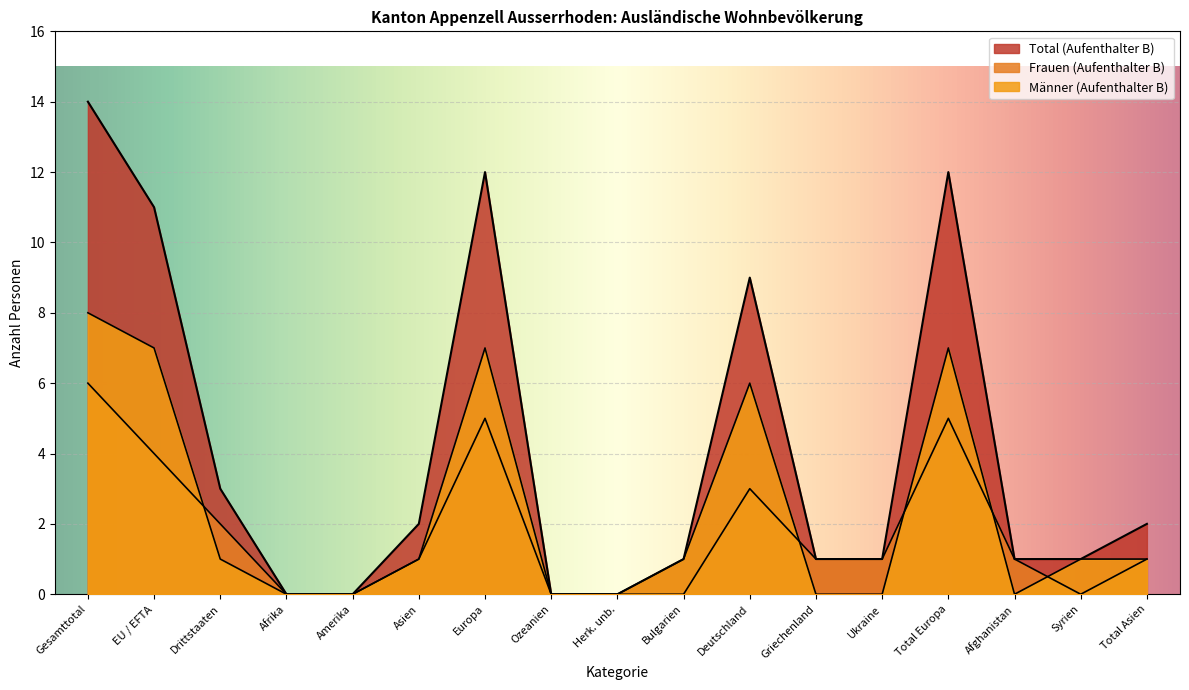

Does the chart display data point markers on the line(s)?

No